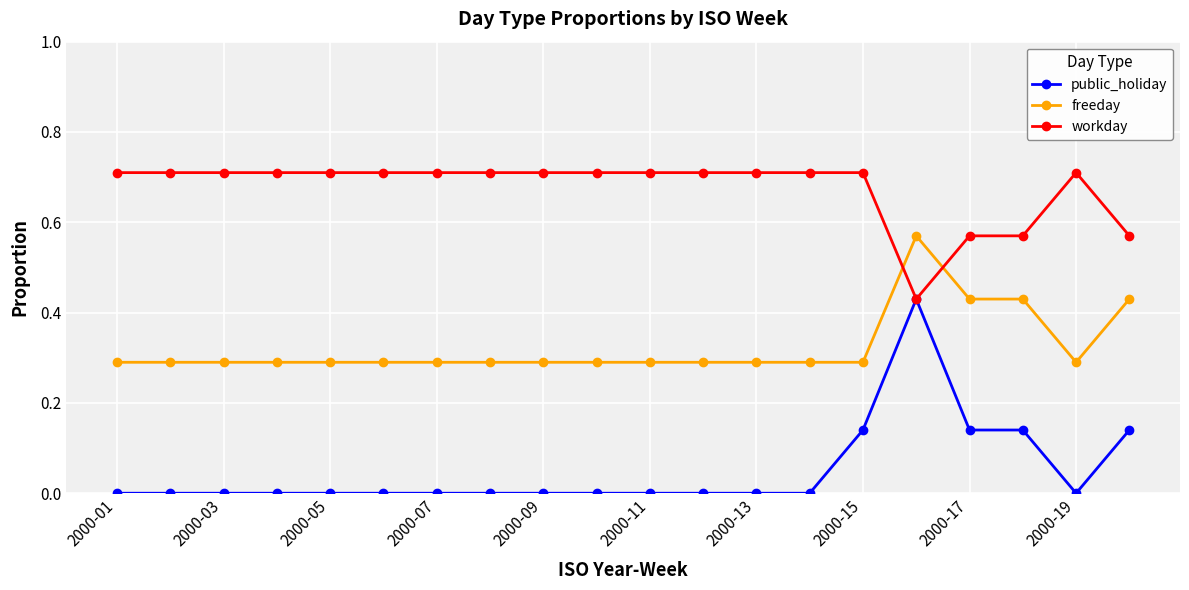

Rank the series by their maximum value, from highest to lowest.

workday, freeday, public_holiday